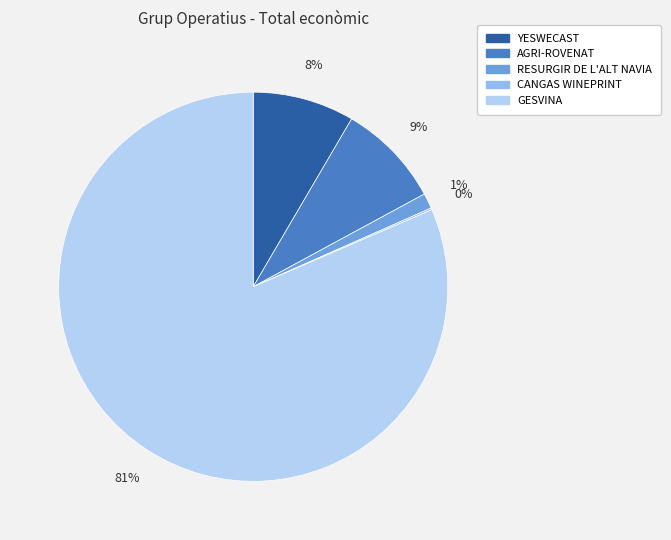

To the nearest percent, what is the average slice percentage?

20%